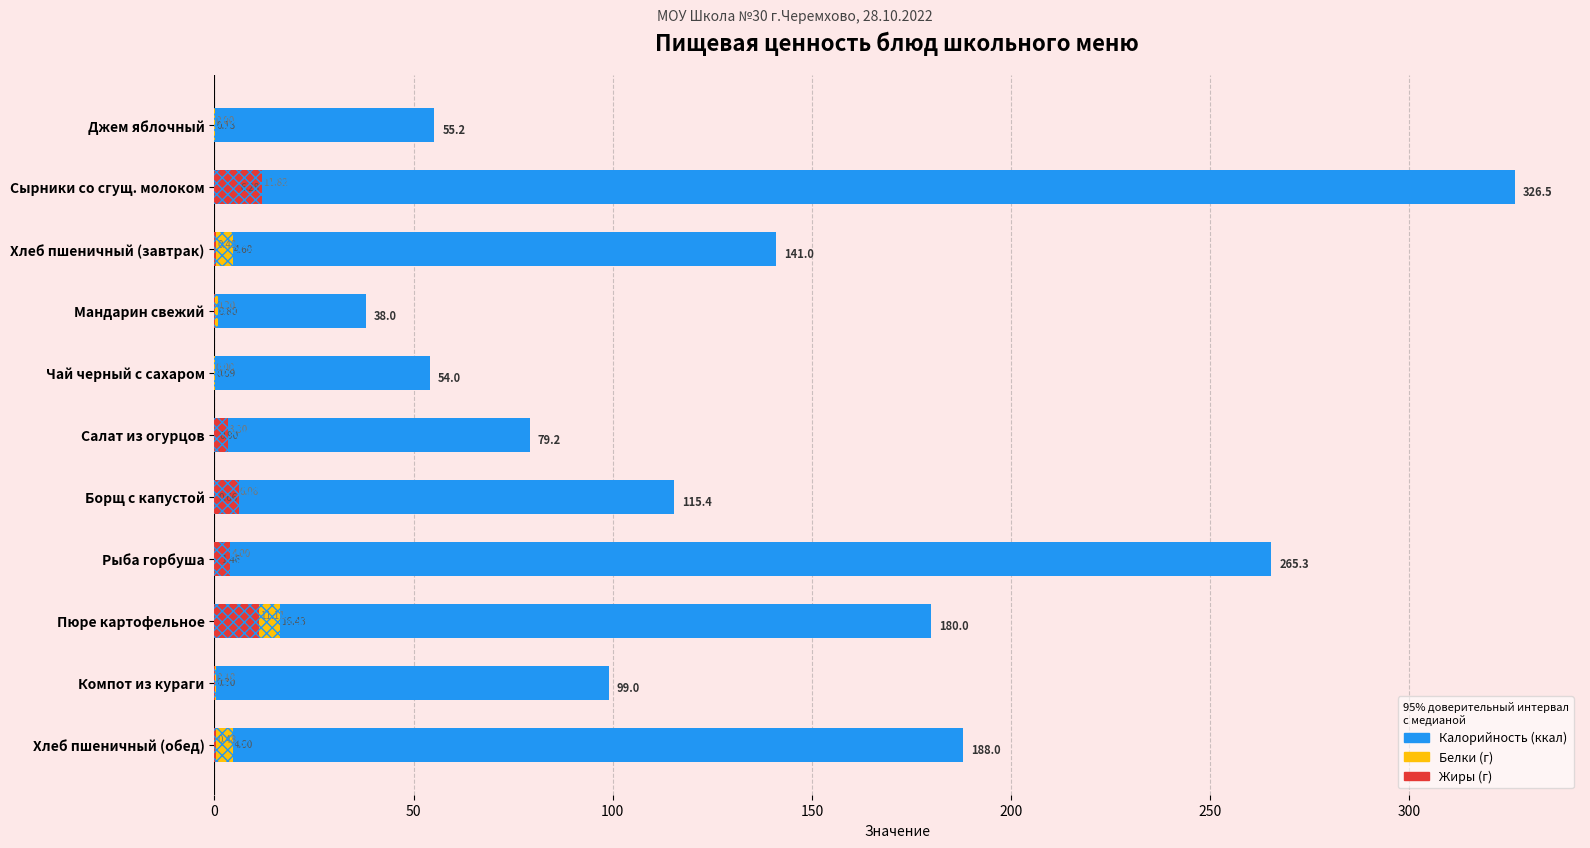

How many bars are there in each group?

3